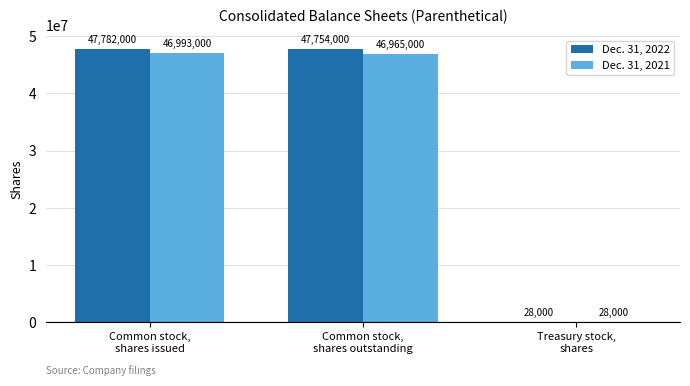

What is the highest value of the Dec. 31, 2022 series?

47782000